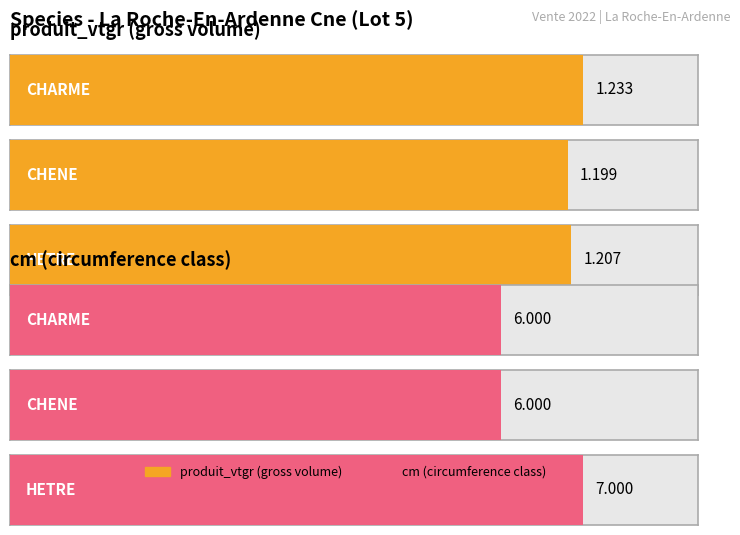

Rank the categories by cm value from highest to lowest.

HETRE, CHARME, CHENE